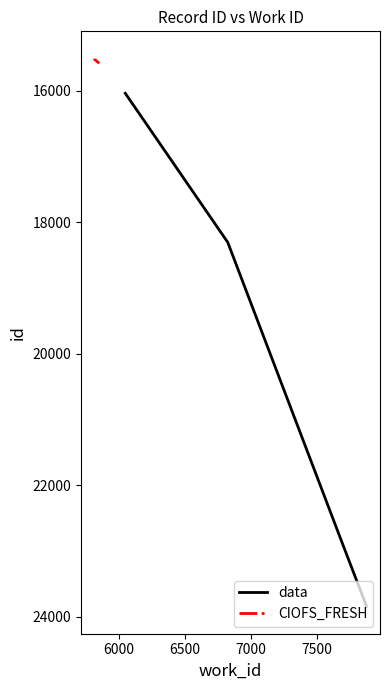

Does the chart display data point markers on the line(s)?

No